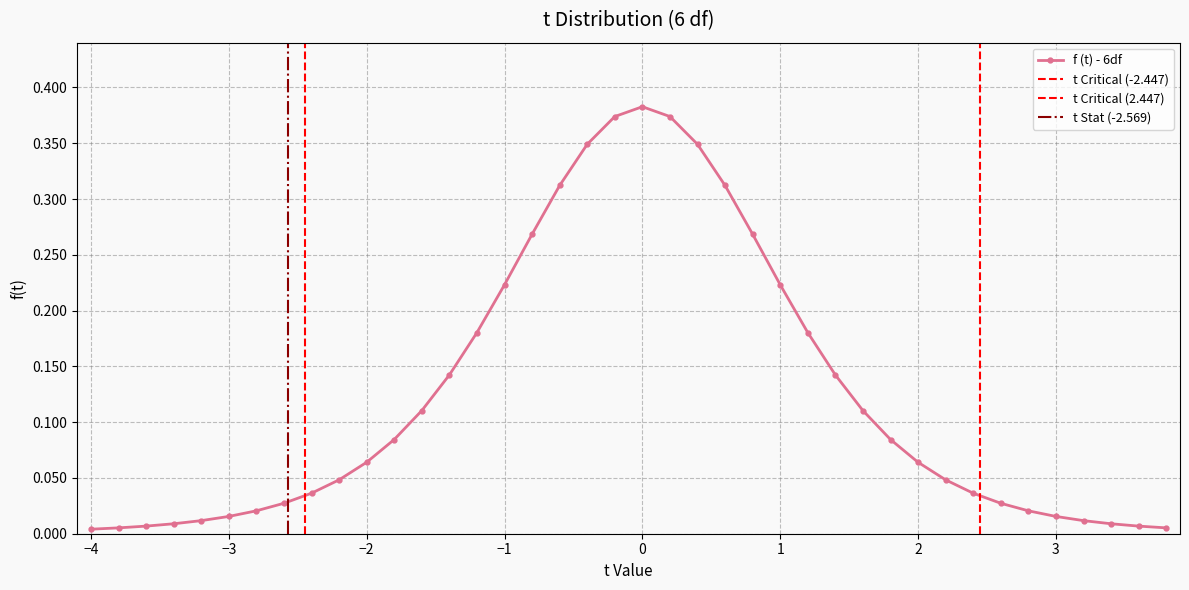

What is the maximum value shown in the chart?

0.4